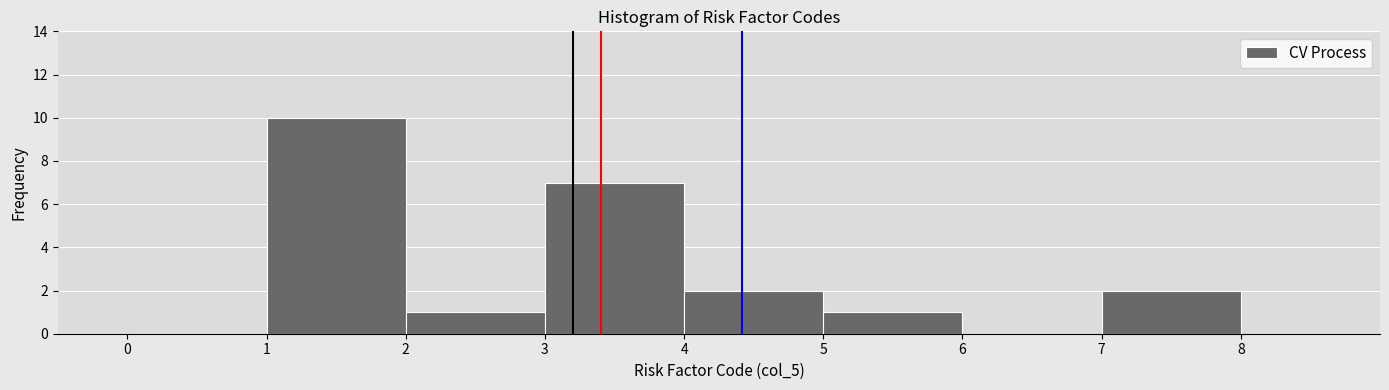

Over which range of the x-axis is the bar tallest?

1 to 2